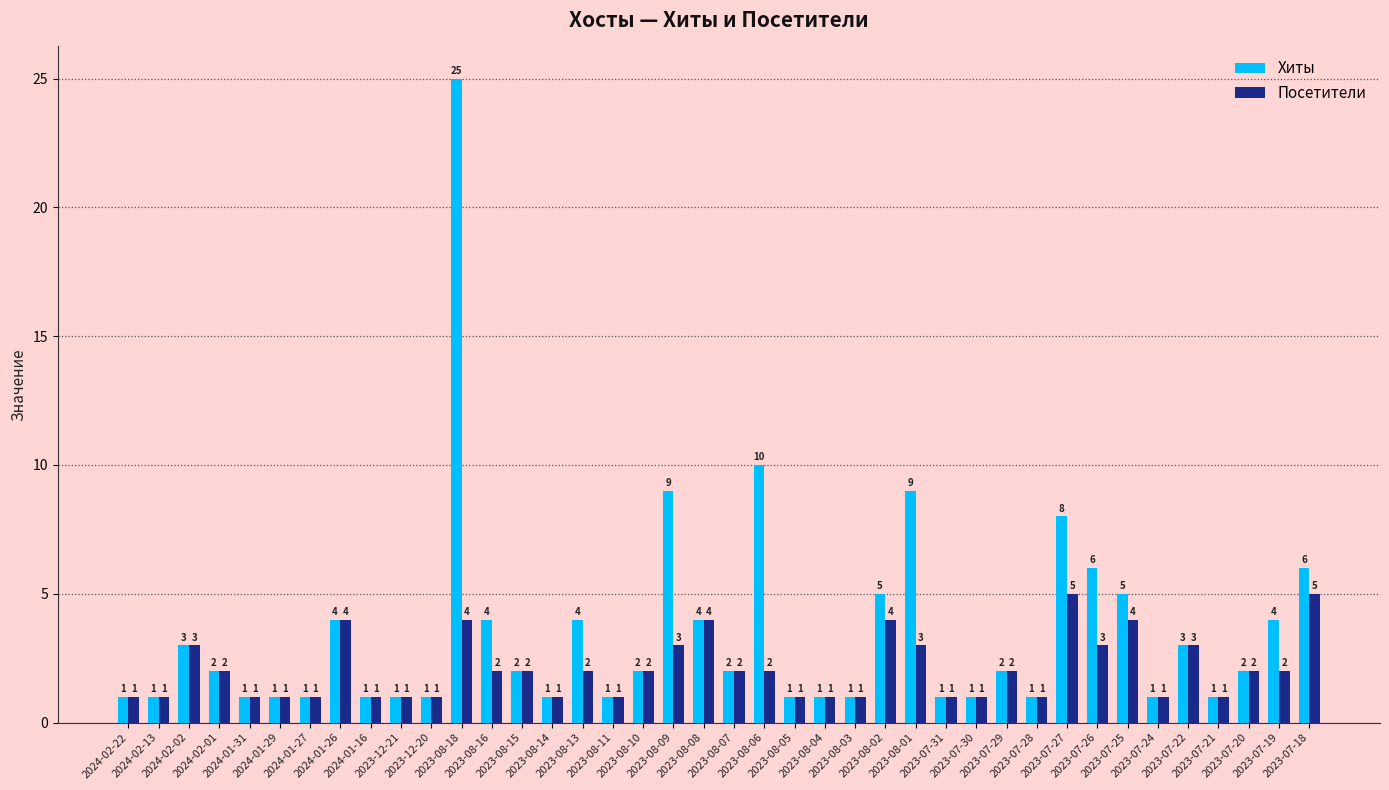

What are all the series names shown in the legend?

Хиты, Посетители